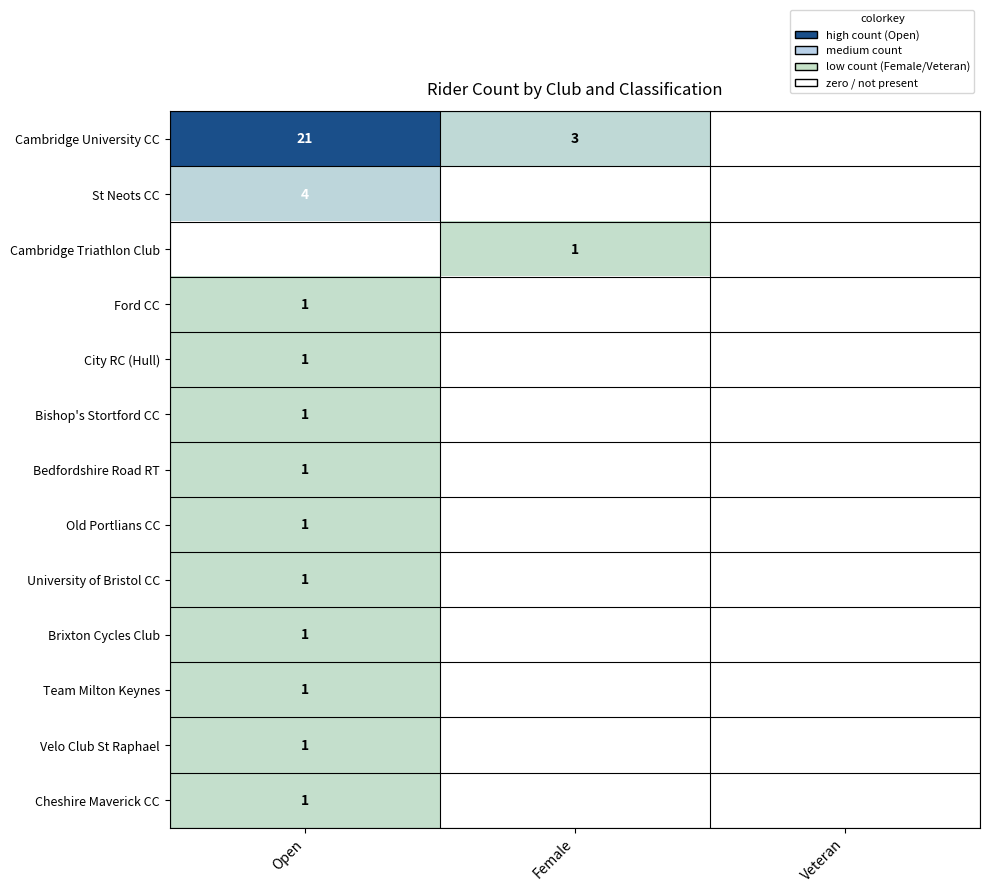

Count the number of categories in the chart.

3